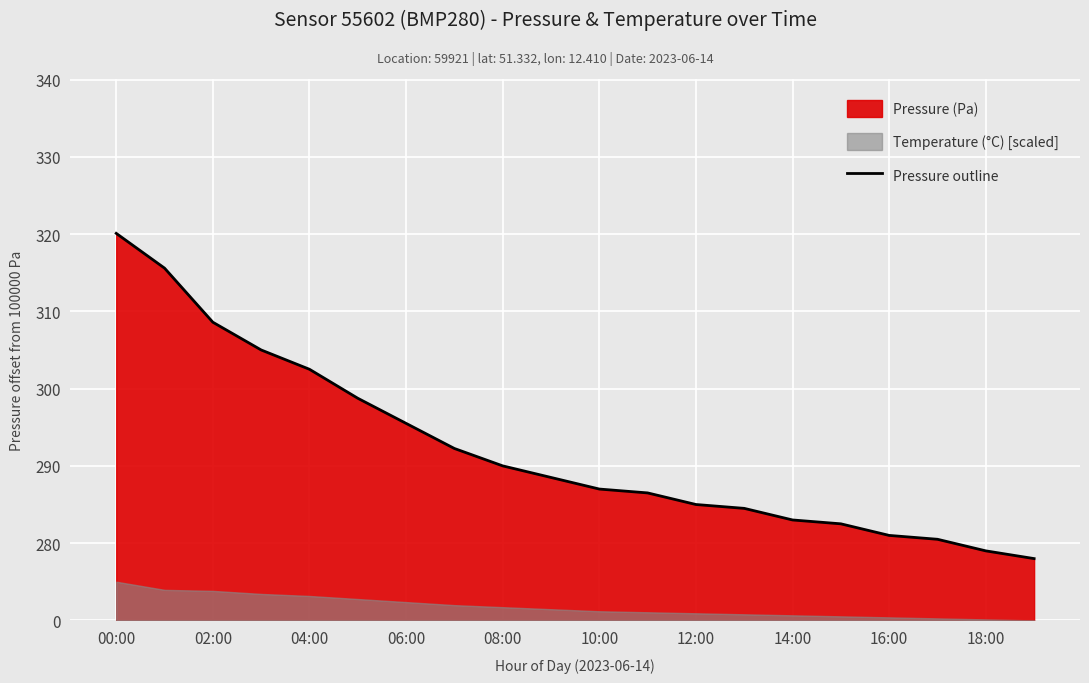

How many lines are shown in the chart?

1